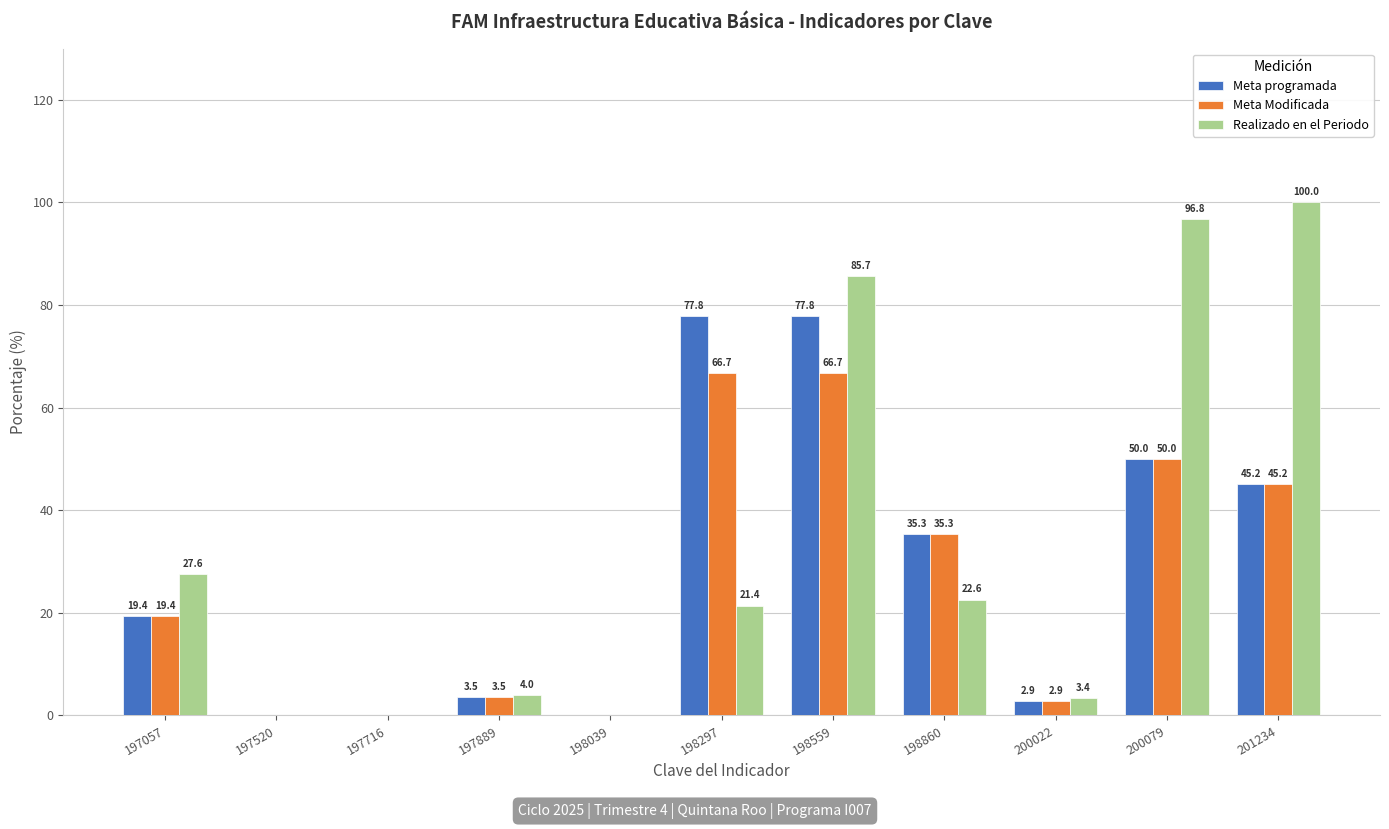

Which series has the largest total across all categories?

Realizado en el Periodo